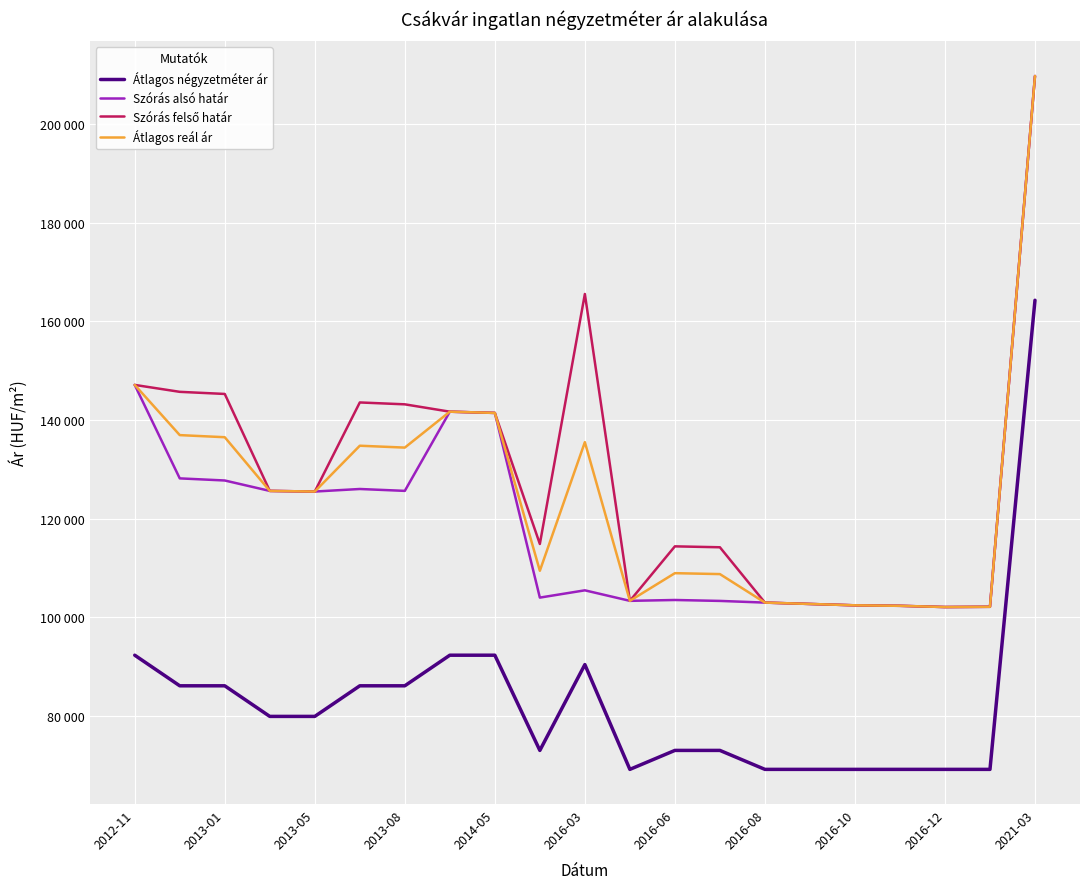

What is the maximum value for Átlagos négyzetméter ár?

164285